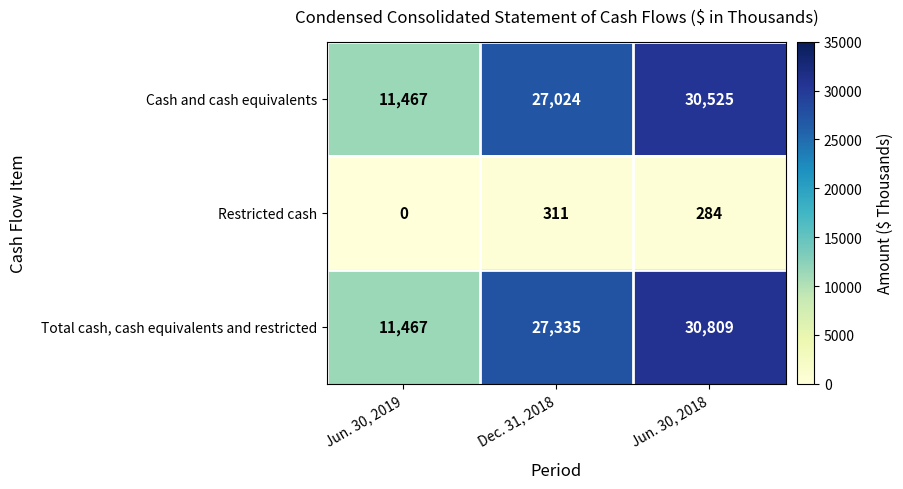

Reading left to right, list all the values displayed in this chart.

Cash and cash equivalents: 11467	27024	30525
Restricted cash: 0	311	284
Total cash, cash equivalents and restricted: 11467	27335	30809